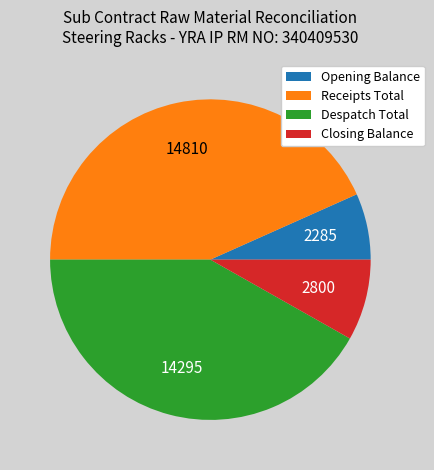

Which slice is the smallest?

Opening Balance